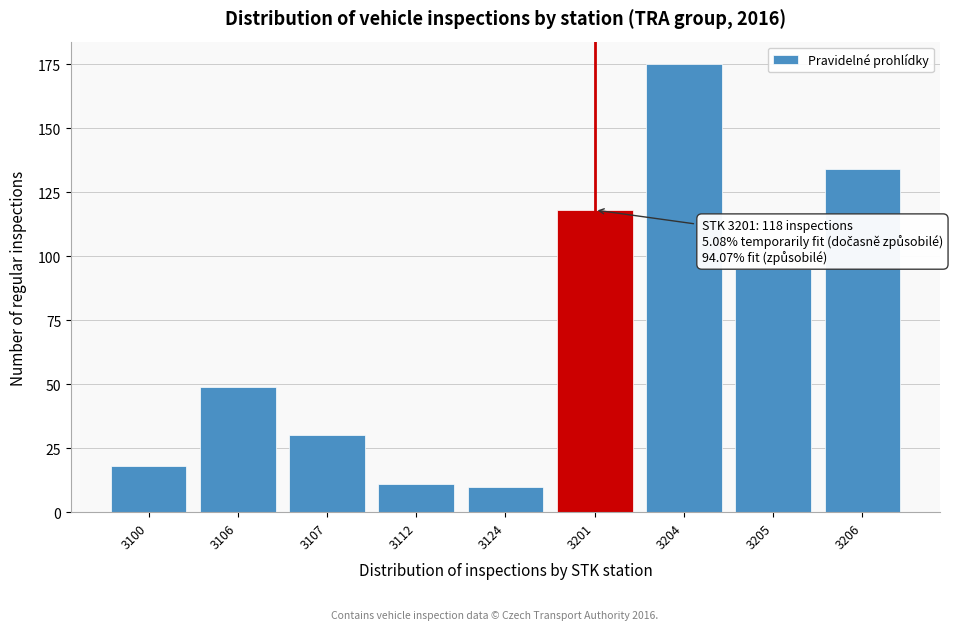

Reading left to right, transcribe all the data shown in this chart.

18	49	30	11	10	118	175	95	134